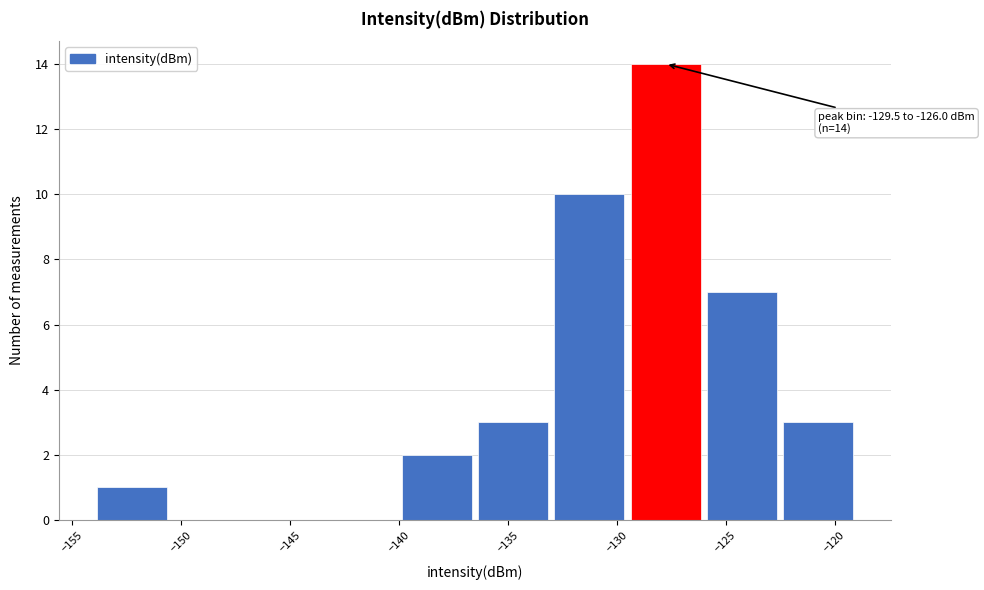

Over which range of the x-axis is the bar tallest?

-129.5 to -126.0